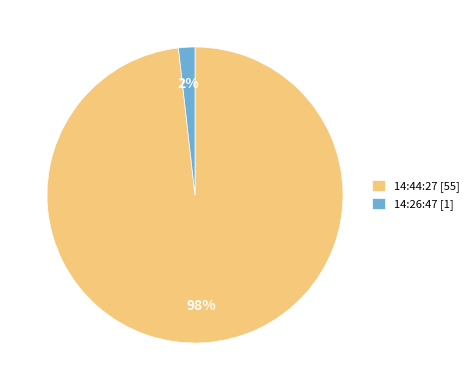

Count the number of slices in the pie.

2